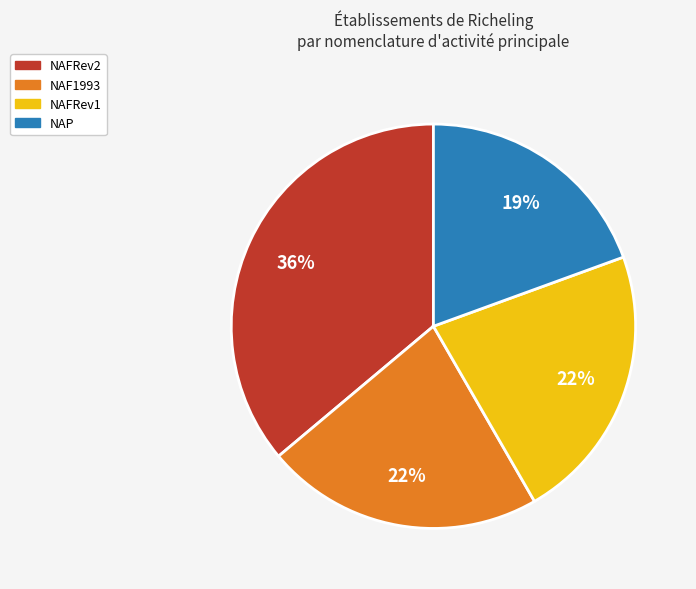

To the nearest percent, what is the average slice percentage?

25%